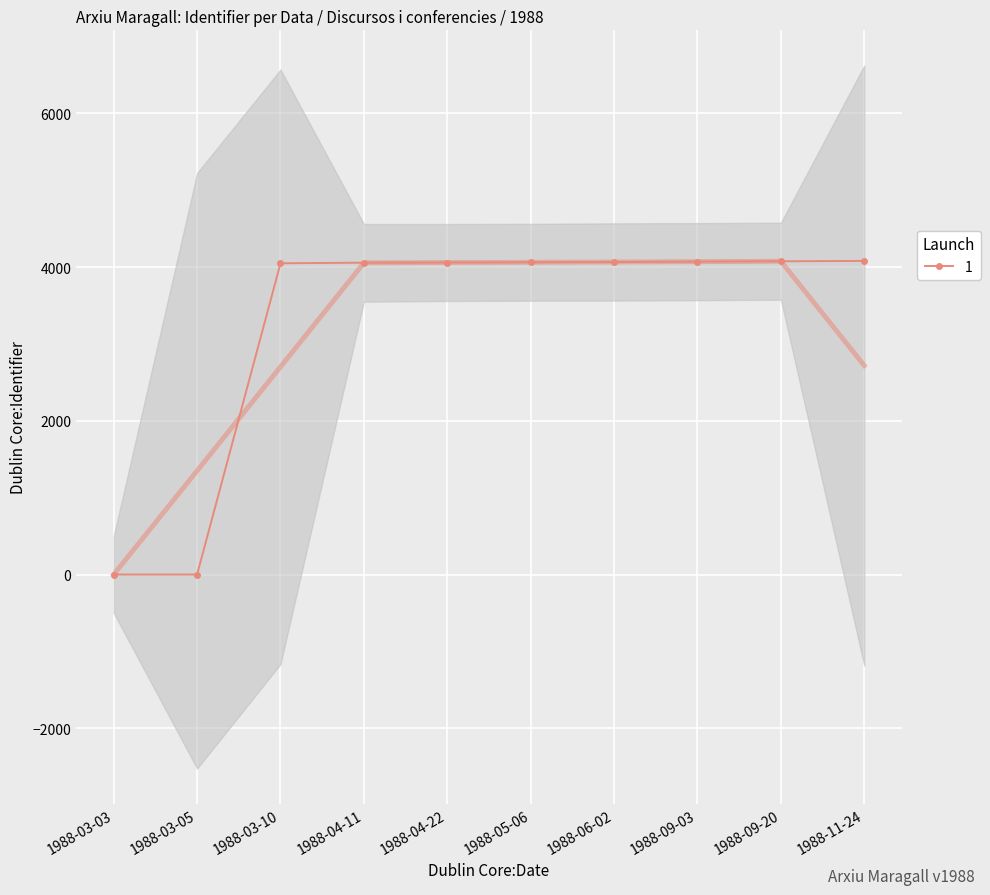

Count the number of data series in this chart.

1